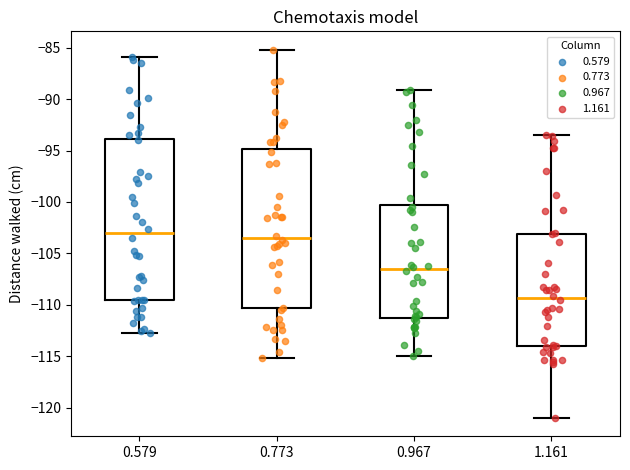

Reading left to right, read every box against the y-axis: the position of its median line, the range the box covers, and the ends of its whiskers. The values are not printed on the chart, so give them approximately, as read against the axis.

0.579: median -103.0, box -109.5 to -94.0, whiskers -112.5 to -86.0
0.773: median -103.5, box -110.5 to -95.0, whiskers -115.0 to -85.0
0.967: median -106.5, box -111.0 to -100.5, whiskers -115.0 to -89.0
1.161: median -109.5, box -114.0 to -103.0, whiskers -121.0 to -93.5